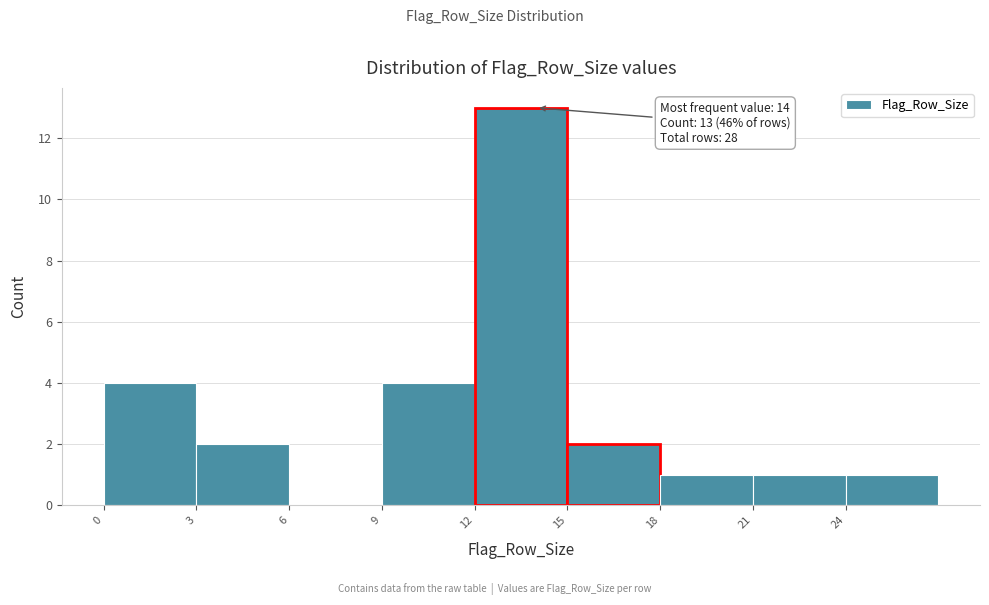

Over which range of the x-axis is the bar tallest?

12 to 15